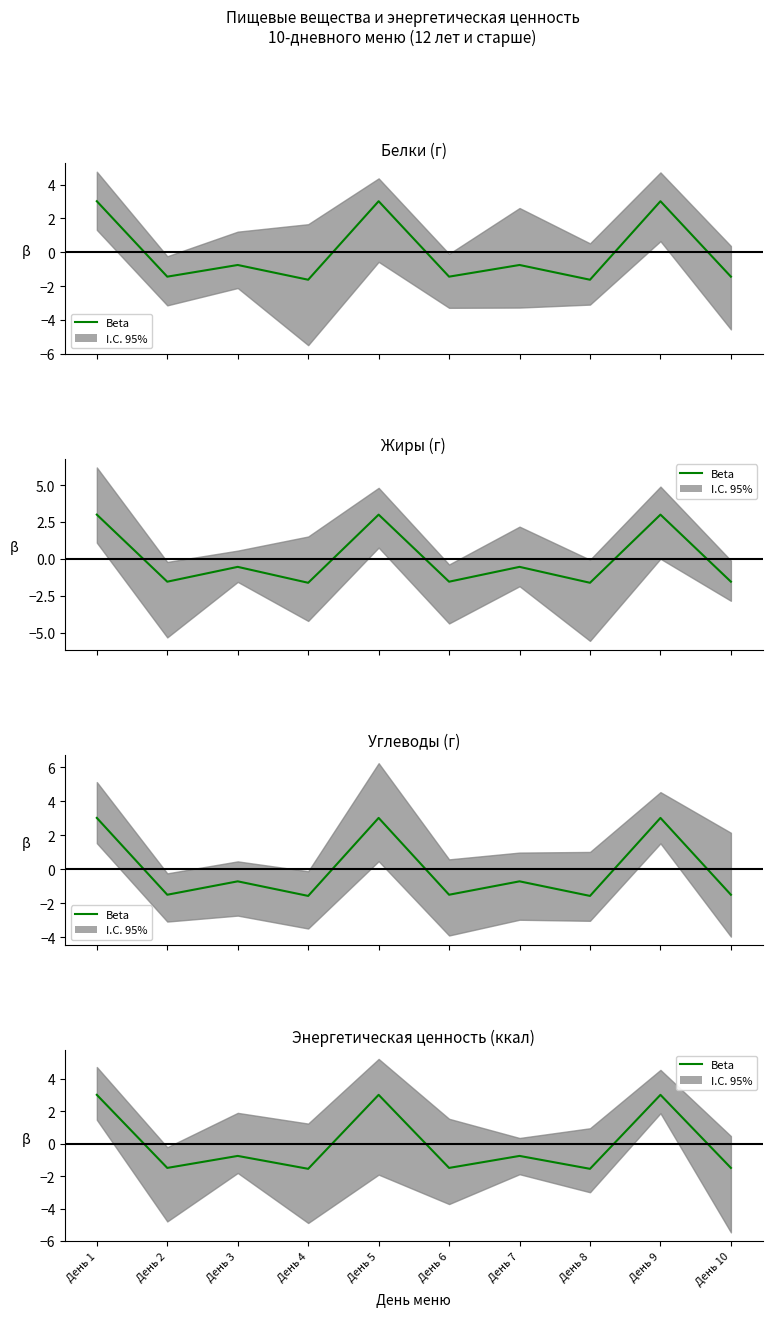

Rank the categories by value from lowest to highest.

День 4, День 8, День 2, День 6, День 10, День 3, День 7, День 1, День 5, День 9